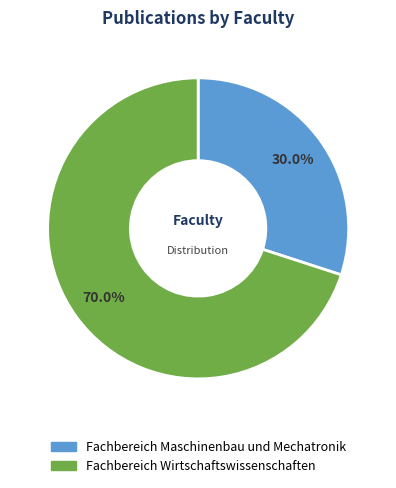

How many segments does this pie chart have?

2